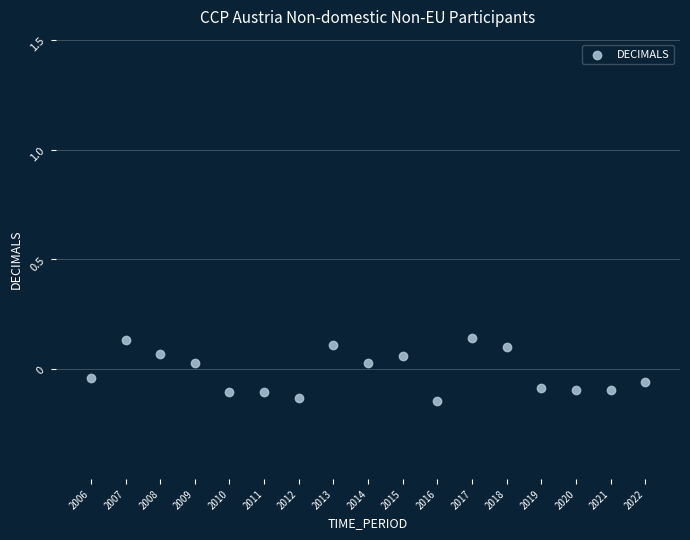

What is the range of Y values (max minus min)?

0.3